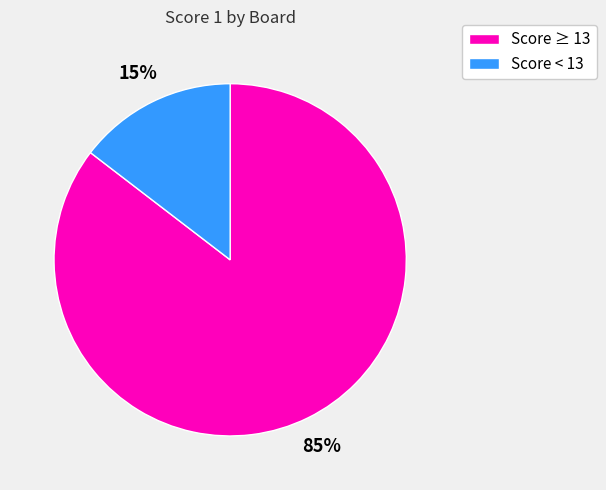

To the nearest percent, what is the average slice percentage?

50%